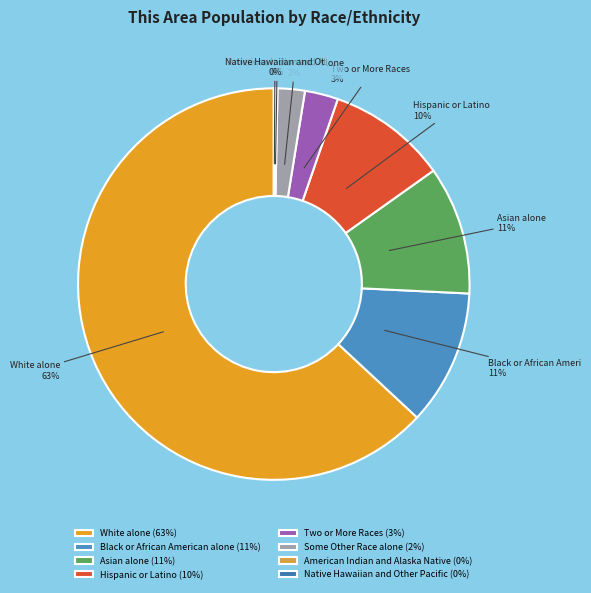

Between Asian alone and Black or African American alone, which is larger?

Black or African American alone